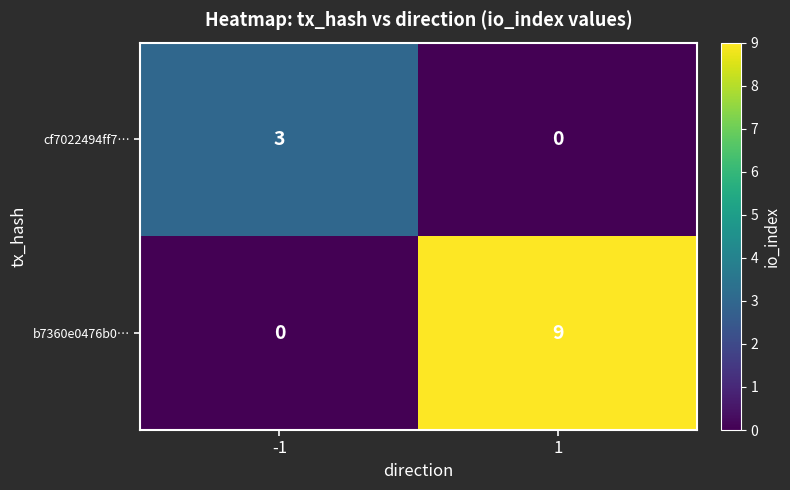

Which series has the largest total across all categories?

b7360e0476b0…